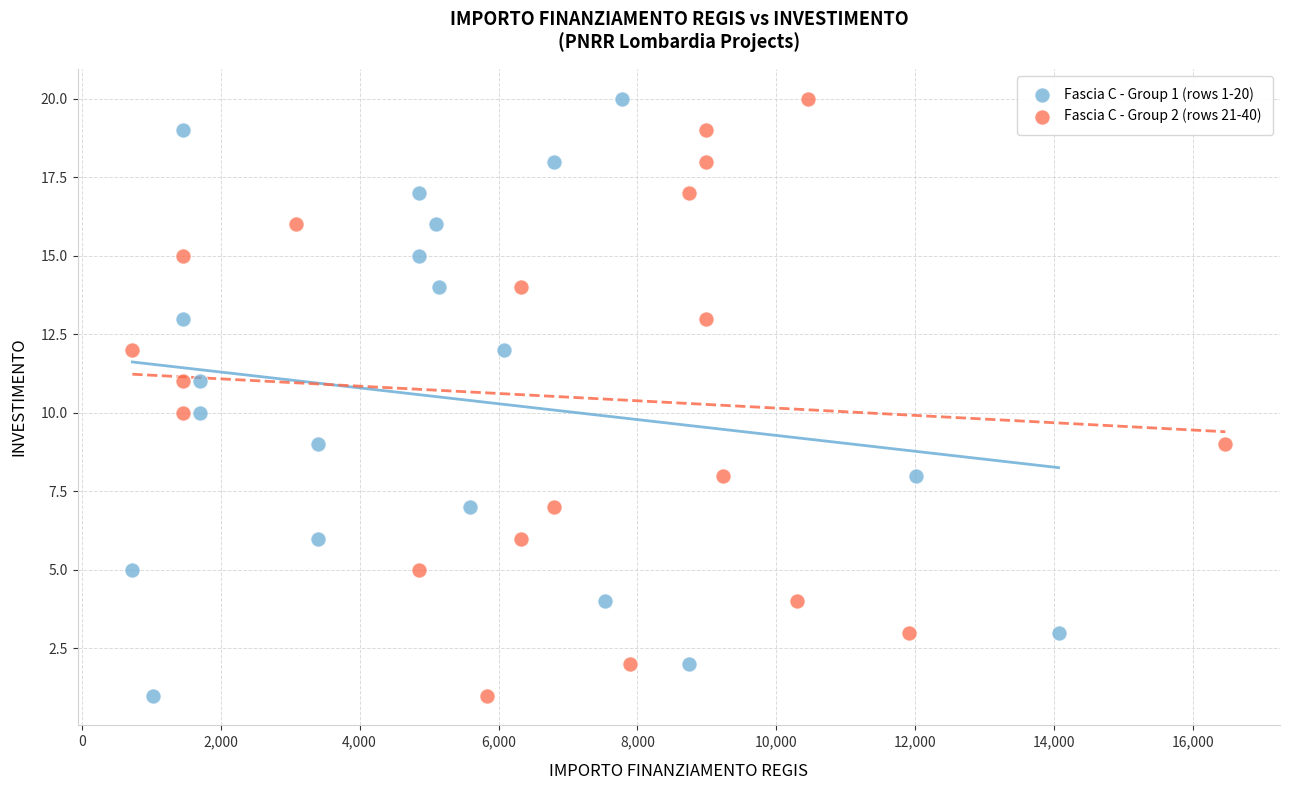

What are all the series names shown in the legend?

Fascia C - Group 1 (rows 1-20), Fascia C - Group 2 (rows 21-40)